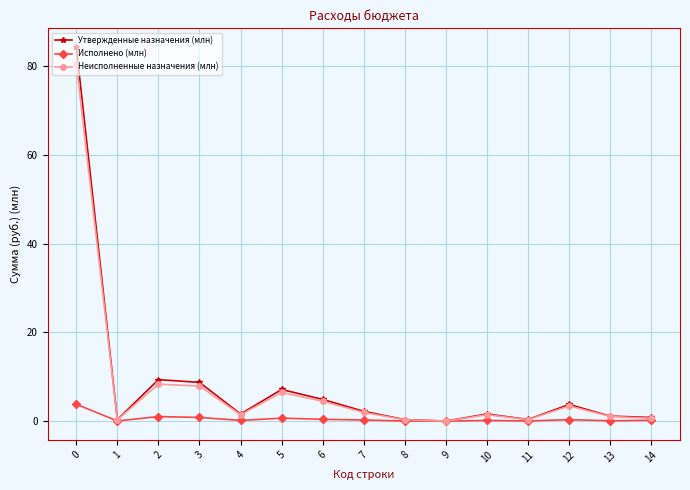

What are all the series names shown in the legend?

Утвержденные назначения (млн), Исполнено (млн), Неисполненные назначения (млн)